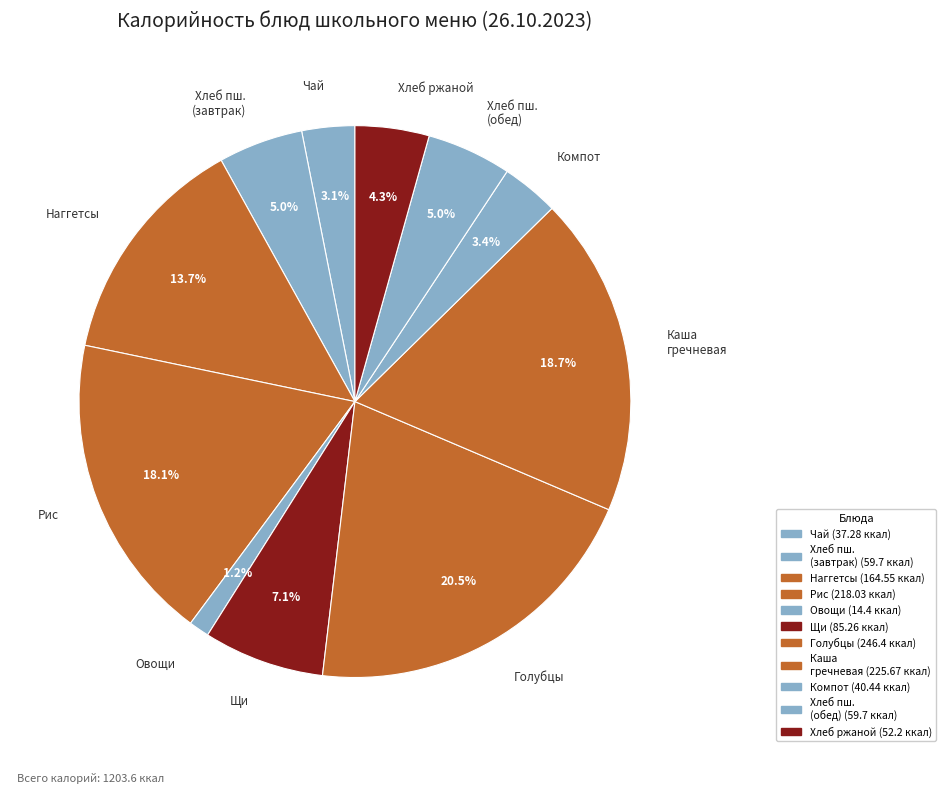

Approximately how many times larger is the value at Наггетсы compared to Рис?

0.8